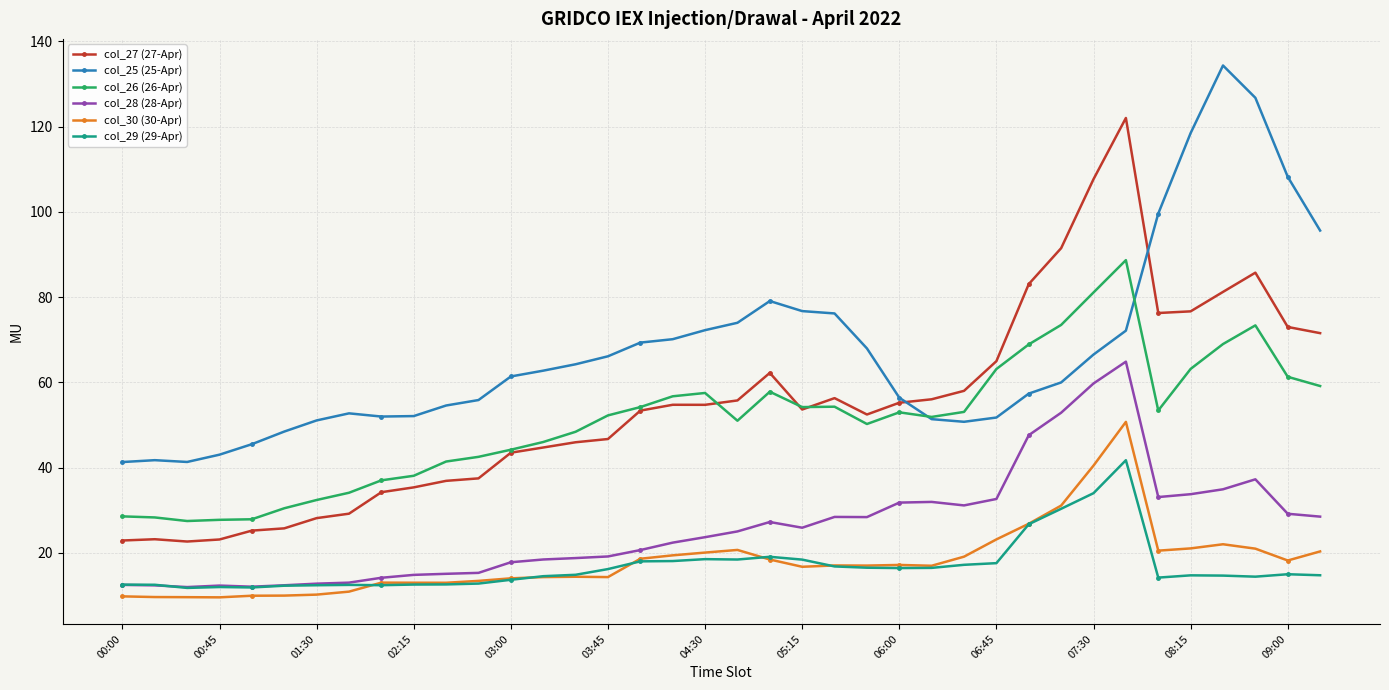

Which series has the widest spread of values?

col_27 (27-Apr)